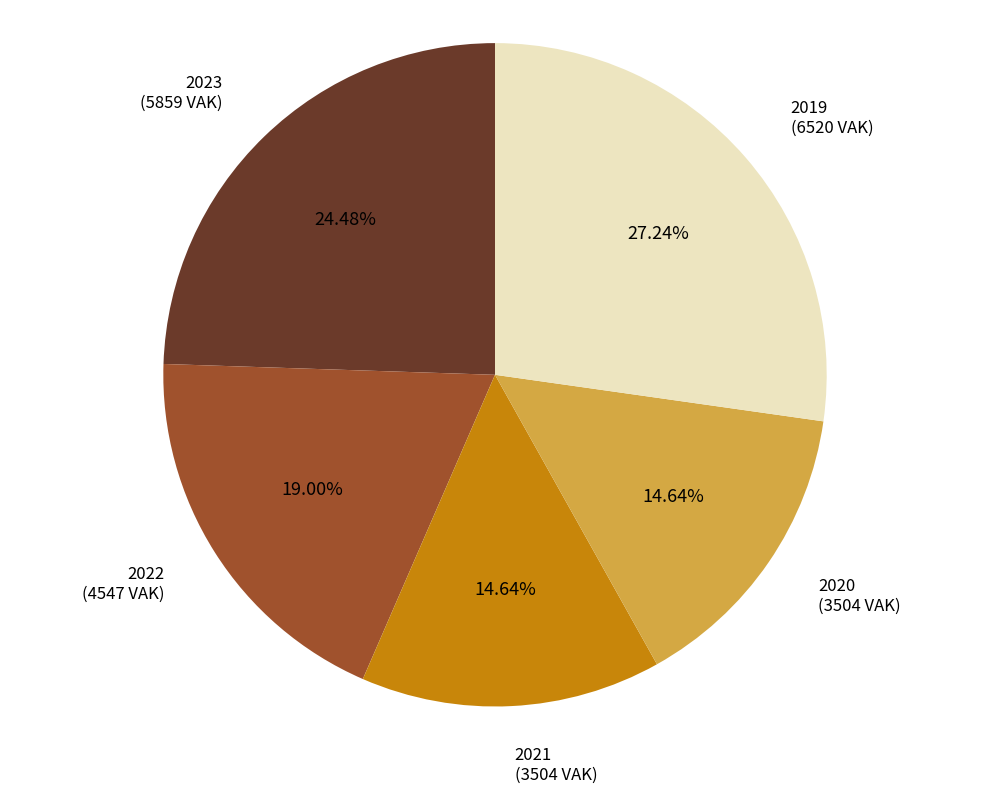

To the nearest percent, what percentage of the pie is 2021?

15%